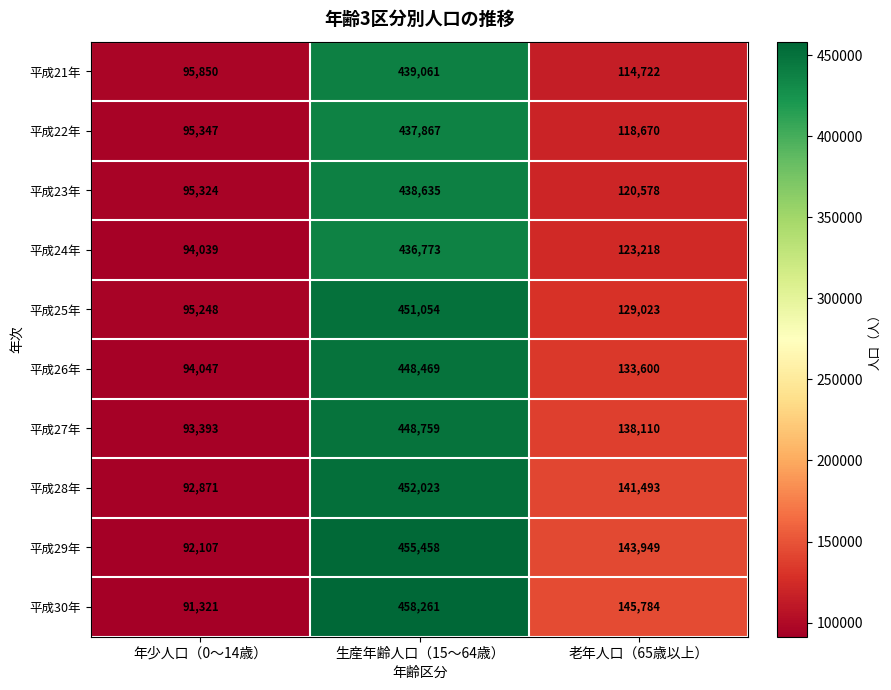

Reading left to right, what are all the values shown in this chart?

平成21年: 95850	439061	114722
平成22年: 95347	437867	118670
平成23年: 95324	438635	120578
平成24年: 94039	436773	123218
平成25年: 95248	451054	129023
平成26年: 94047	448469	133600
平成27年: 93393	448759	138110
平成28年: 92871	452023	141493
平成29年: 92107	455458	143949
平成30年: 91321	458261	145784